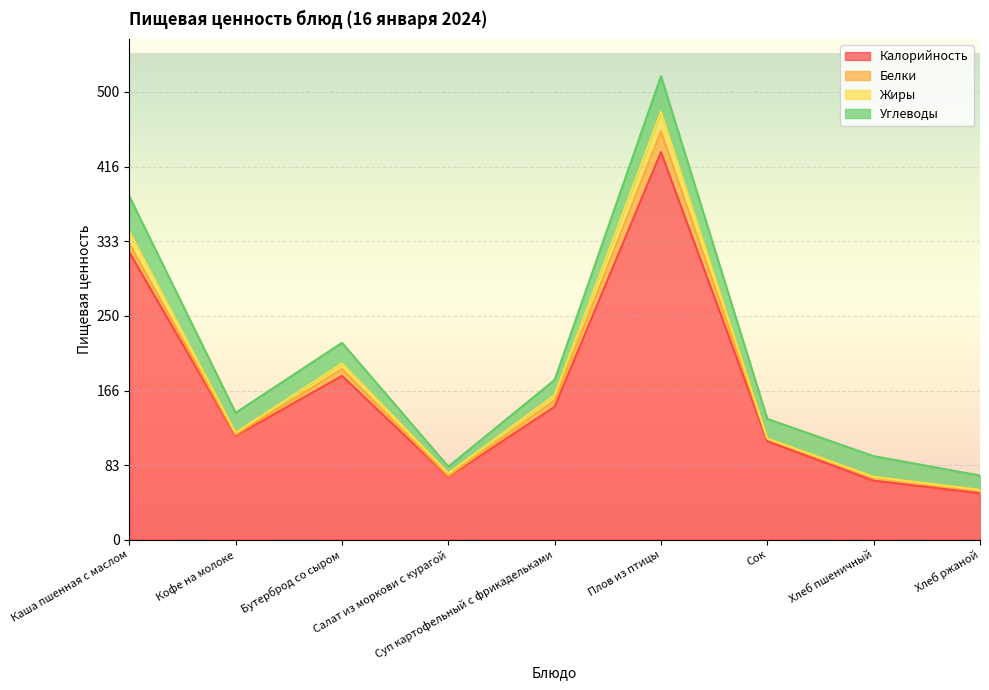

Which category has the highest value in the Калорийность series?

Плов из птицы